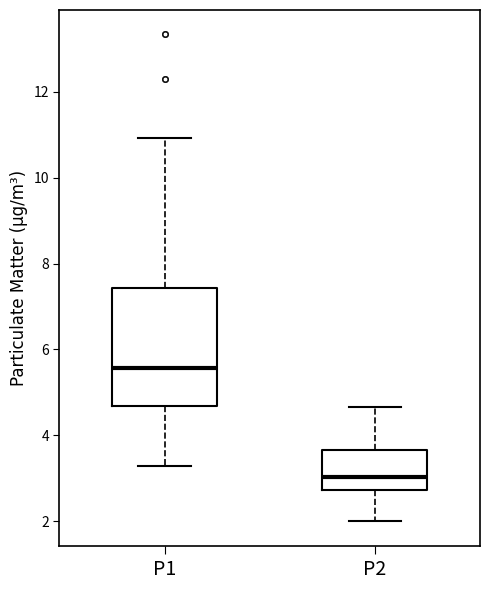

Where is the lower edge of the box for P1 on the y-axis? The values are not printed on the chart, so give them approximately, as read against the axis.

4.6